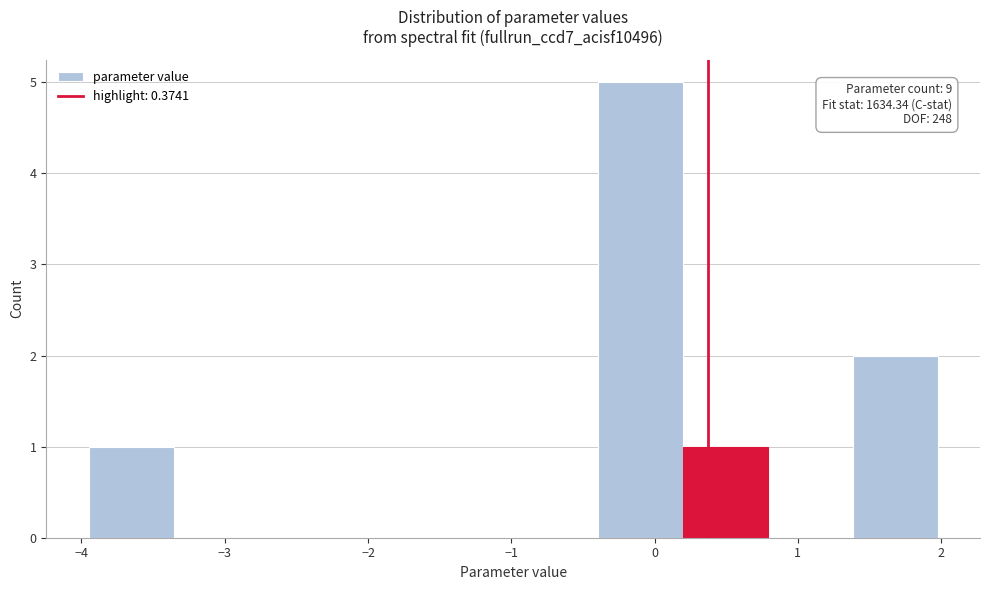

Which range on the x-axis has the tallest bar?

-0.4 to 0.2